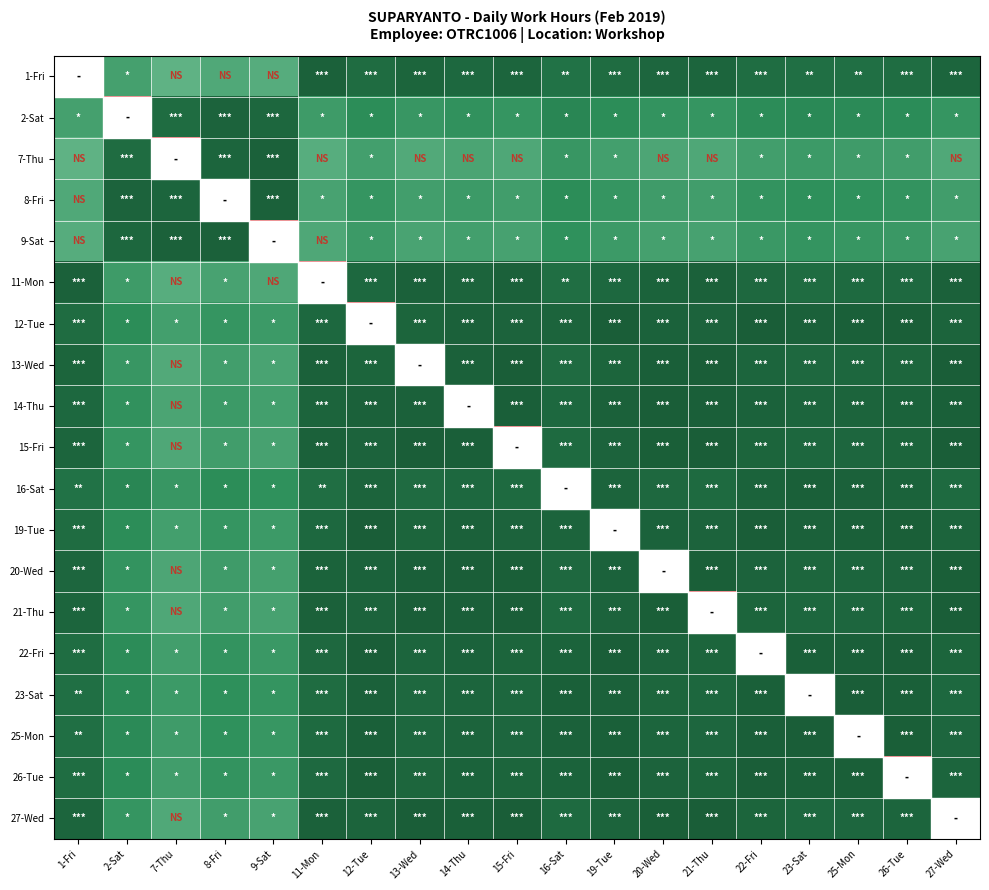

Reading left to right, list all the values displayed in this chart.

1-Fri: 1-Fri=11.8	2-Sat=1.9	7-Thu=2.3	8-Fri=2.1	9-Sat=2.2	11-Mon=0.1	12-Tue=0.4	13-Wed=0.2	14-Thu=0.3	15-Fri=0.2	16-Sat=0.6	19-Tue=0.4	20-Wed=0.3	21-Thu=0.2	22-Fri=0.5	23-Sat=0.6	25-Mon=0.5	26-Tue=0.5	27-Wed=0.2
2-Sat: 1-Fri=1.9	2-Sat=9.9	7-Thu=0.4	8-Fri=0.2	9-Sat=0.3	11-Mon=1.8	12-Tue=1.5	13-Wed=1.7	14-Thu=1.6	15-Fri=1.6	16-Sat=1.3	19-Tue=1.5	20-Wed=1.6	21-Thu=1.6	22-Fri=1.4	23-Sat=1.3	25-Mon=1.4	26-Tue=1.4	27-Wed=1.7
7-Thu: 1-Fri=2.3	2-Sat=0.4	7-Thu=9.4	8-Fri=0.2	9-Sat=0.1	11-Mon=2.2	12-Tue=1.9	13-Wed=2.1	14-Thu=2.0	15-Fri=2.1	16-Sat=1.7	19-Tue=1.9	20-Wed=2.0	21-Thu=2.1	22-Fri=1.9	23-Sat=1.8	25-Mon=1.8	26-Tue=1.9	27-Wed=2.1
8-Fri: 1-Fri=2.1	2-Sat=0.2	7-Thu=0.2	8-Fri=9.7	9-Sat=0.1	11-Mon=2.0	12-Tue=1.7	13-Wed=1.9	14-Thu=1.8	15-Fri=1.8	16-Sat=1.5	19-Tue=1.7	20-Wed=1.8	21-Thu=1.8	22-Fri=1.6	23-Sat=1.5	25-Mon=1.6	26-Tue=1.6	27-Wed=1.8
9-Sat: 1-Fri=2.2	2-Sat=0.3	7-Thu=0.1	8-Fri=0.1	9-Sat=9.6	11-Mon=2.1	12-Tue=1.8	13-Wed=2.0	14-Thu=1.9	15-Fri=1.9	16-Sat=1.6	19-Tue=1.8	20-Wed=1.9	21-Thu=1.9	22-Fri=1.7	23-Sat=1.6	25-Mon=1.7	26-Tue=1.7	27-Wed=2.0
11-Mon: 1-Fri=0.1	2-Sat=1.8	7-Thu=2.2	8-Fri=2.0	9-Sat=2.1	11-Mon=11.7	12-Tue=0.3	13-Wed=0.1	14-Thu=0.2	15-Fri=0.1	16-Sat=0.5	19-Tue=0.3	20-Wed=0.2	21-Thu=0.1	22-Fri=0.3	23-Sat=0.4	25-Mon=0.4	26-Tue=0.4	27-Wed=0.1
12-Tue: 1-Fri=0.4	2-Sat=1.5	7-Thu=1.9	8-Fri=1.7	9-Sat=1.8	11-Mon=0.3	12-Tue=11.3	13-Wed=0.2	14-Thu=0.1	15-Fri=0.2	16-Sat=0.2	19-Tue=0.0	20-Wed=0.2	21-Thu=0.2	22-Fri=0.0	23-Sat=0.1	25-Mon=0.1	26-Tue=0.0	27-Wed=0.2
13-Wed: 1-Fri=0.2	2-Sat=1.7	7-Thu=2.1	8-Fri=1.9	9-Sat=2.0	11-Mon=0.1	12-Tue=0.2	13-Wed=11.6	14-Thu=0.1	15-Fri=0.0	16-Sat=0.4	19-Tue=0.2	20-Wed=0.1	21-Thu=0.0	22-Fri=0.2	23-Sat=0.3	25-Mon=0.3	26-Tue=0.3	27-Wed=0.0
14-Thu: 1-Fri=0.3	2-Sat=1.6	7-Thu=2.0	8-Fri=1.8	9-Sat=1.9	11-Mon=0.2	12-Tue=0.1	13-Wed=0.1	14-Thu=11.5	15-Fri=0.1	16-Sat=0.3	19-Tue=0.1	20-Wed=0.0	21-Thu=0.1	22-Fri=0.2	23-Sat=0.2	25-Mon=0.2	26-Tue=0.2	27-Wed=0.1
15-Fri: 1-Fri=0.2	2-Sat=1.6	7-Thu=2.1	8-Fri=1.8	9-Sat=1.9	11-Mon=0.1	12-Tue=0.2	13-Wed=0.0	14-Thu=0.1	15-Fri=11.5	16-Sat=0.4	19-Tue=0.2	20-Wed=0.0	21-Thu=0.0	22-Fri=0.2	23-Sat=0.3	25-Mon=0.3	26-Tue=0.2	27-Wed=0.0
16-Sat: 1-Fri=0.6	2-Sat=1.3	7-Thu=1.7	8-Fri=1.5	9-Sat=1.6	11-Mon=0.5	12-Tue=0.2	13-Wed=0.4	14-Thu=0.3	15-Fri=0.4	16-Sat=11.1	19-Tue=0.2	20-Wed=0.3	21-Thu=0.4	22-Fri=0.2	23-Sat=0.1	25-Mon=0.1	26-Tue=0.2	27-Wed=0.4
19-Tue: 1-Fri=0.4	2-Sat=1.5	7-Thu=1.9	8-Fri=1.7	9-Sat=1.8	11-Mon=0.3	12-Tue=0.0	13-Wed=0.2	14-Thu=0.1	15-Fri=0.2	16-Sat=0.2	19-Tue=11.3	20-Wed=0.2	21-Thu=0.2	22-Fri=0.0	23-Sat=0.1	25-Mon=0.1	26-Tue=0.0	27-Wed=0.2
20-Wed: 1-Fri=0.3	2-Sat=1.6	7-Thu=2.0	8-Fri=1.8	9-Sat=1.9	11-Mon=0.2	12-Tue=0.2	13-Wed=0.1	14-Thu=0.0	15-Fri=0.0	16-Sat=0.3	19-Tue=0.2	20-Wed=11.5	21-Thu=0.0	22-Fri=0.2	23-Sat=0.3	25-Mon=0.2	26-Tue=0.2	27-Wed=0.0
21-Thu: 1-Fri=0.2	2-Sat=1.6	7-Thu=2.1	8-Fri=1.8	9-Sat=1.9	11-Mon=0.1	12-Tue=0.2	13-Wed=0.0	14-Thu=0.1	15-Fri=0.0	16-Sat=0.4	19-Tue=0.2	20-Wed=0.0	21-Thu=11.5	22-Fri=0.2	23-Sat=0.3	25-Mon=0.3	26-Tue=0.2	27-Wed=0.0
22-Fri: 1-Fri=0.5	2-Sat=1.4	7-Thu=1.9	8-Fri=1.6	9-Sat=1.7	11-Mon=0.3	12-Tue=0.0	13-Wed=0.2	14-Thu=0.2	15-Fri=0.2	16-Sat=0.2	19-Tue=0.0	20-Wed=0.2	21-Thu=0.2	22-Fri=11.3	23-Sat=0.1	25-Mon=0.1	26-Tue=0.0	27-Wed=0.2
23-Sat: 1-Fri=0.6	2-Sat=1.3	7-Thu=1.8	8-Fri=1.5	9-Sat=1.6	11-Mon=0.4	12-Tue=0.1	13-Wed=0.3	14-Thu=0.2	15-Fri=0.3	16-Sat=0.1	19-Tue=0.1	20-Wed=0.3	21-Thu=0.3	22-Fri=0.1	23-Sat=11.2	25-Mon=0.0	26-Tue=0.1	27-Wed=0.3
25-Mon: 1-Fri=0.5	2-Sat=1.4	7-Thu=1.8	8-Fri=1.6	9-Sat=1.7	11-Mon=0.4	12-Tue=0.1	13-Wed=0.3	14-Thu=0.2	15-Fri=0.3	16-Sat=0.1	19-Tue=0.1	20-Wed=0.2	21-Thu=0.3	22-Fri=0.1	23-Sat=0.0	25-Mon=11.2	26-Tue=0.1	27-Wed=0.3
26-Tue: 1-Fri=0.5	2-Sat=1.4	7-Thu=1.9	8-Fri=1.6	9-Sat=1.7	11-Mon=0.4	12-Tue=0.0	13-Wed=0.3	14-Thu=0.2	15-Fri=0.2	16-Sat=0.2	19-Tue=0.0	20-Wed=0.2	21-Thu=0.2	22-Fri=0.0	23-Sat=0.1	25-Mon=0.1	26-Tue=11.3	27-Wed=0.2
27-Wed: 1-Fri=0.2	2-Sat=1.7	7-Thu=2.1	8-Fri=1.8	9-Sat=2.0	11-Mon=0.1	12-Tue=0.2	13-Wed=0.0	14-Thu=0.1	15-Fri=0.0	16-Sat=0.4	19-Tue=0.2	20-Wed=0.0	21-Thu=0.0	22-Fri=0.2	23-Sat=0.3	25-Mon=0.3	26-Tue=0.2	27-Wed=11.5